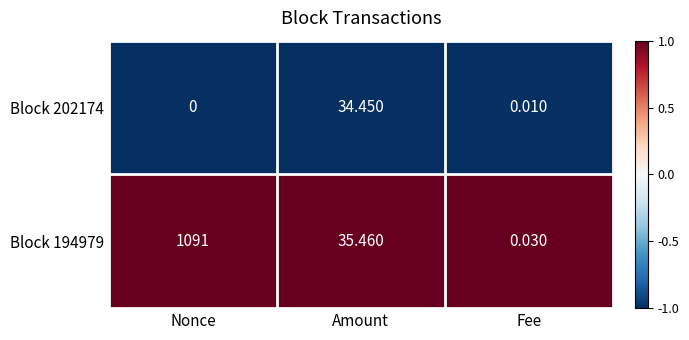

List the labels in order of Block 194979 value, smallest first.

Fee, Amount, Nonce